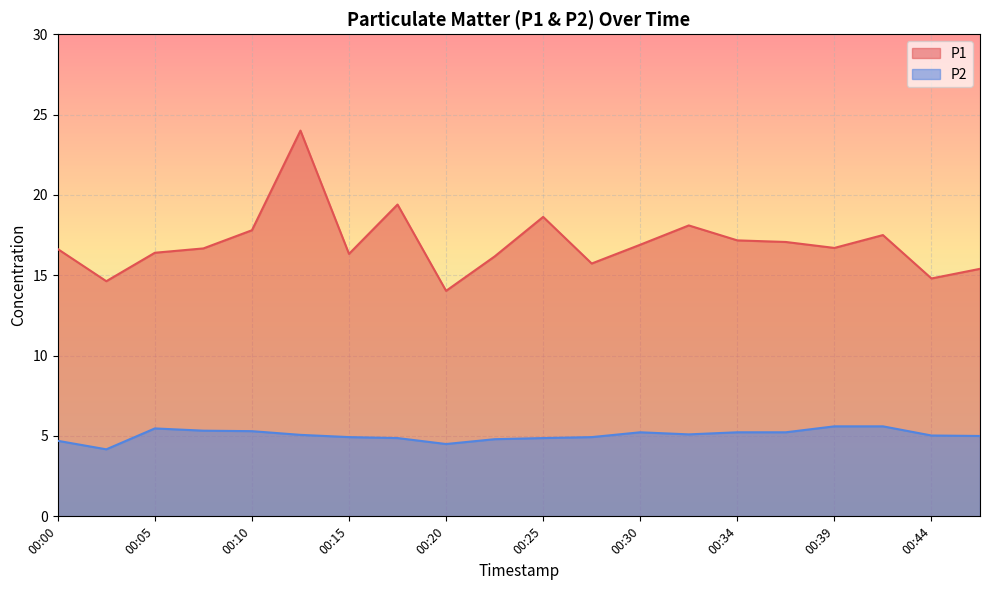

Where does the P2 series first go above 5?

00:05